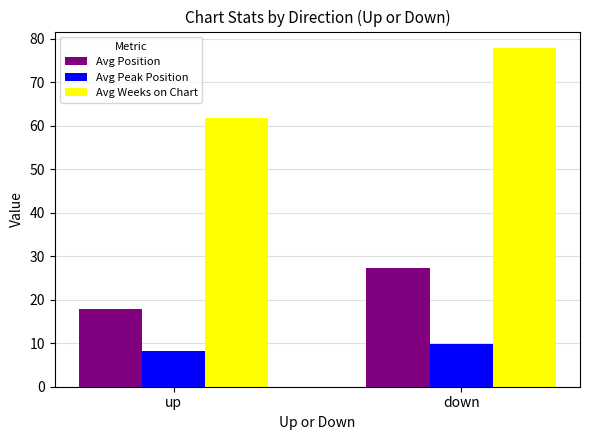

How many groups of bars are there?

2